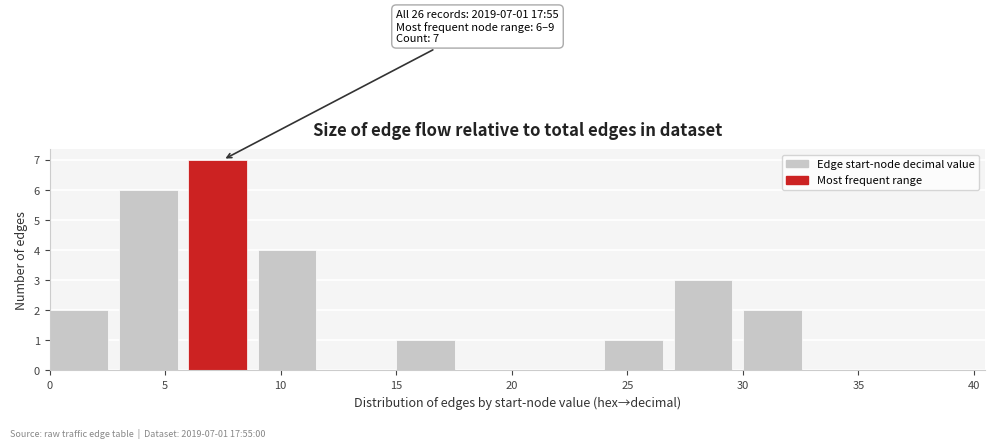

Over which range of the x-axis is the bar tallest?

6 to 9